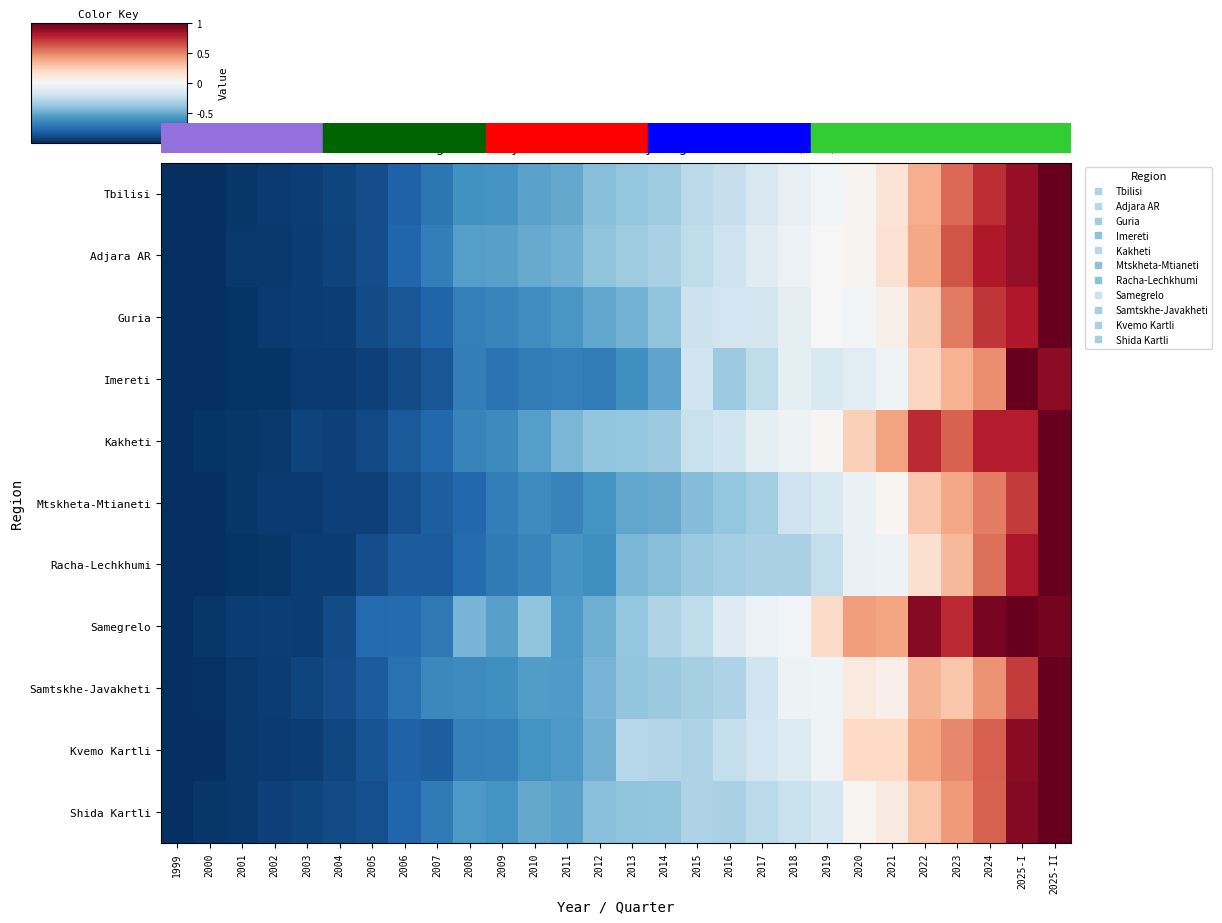

At how many categories does at least one series exceed 0?

8